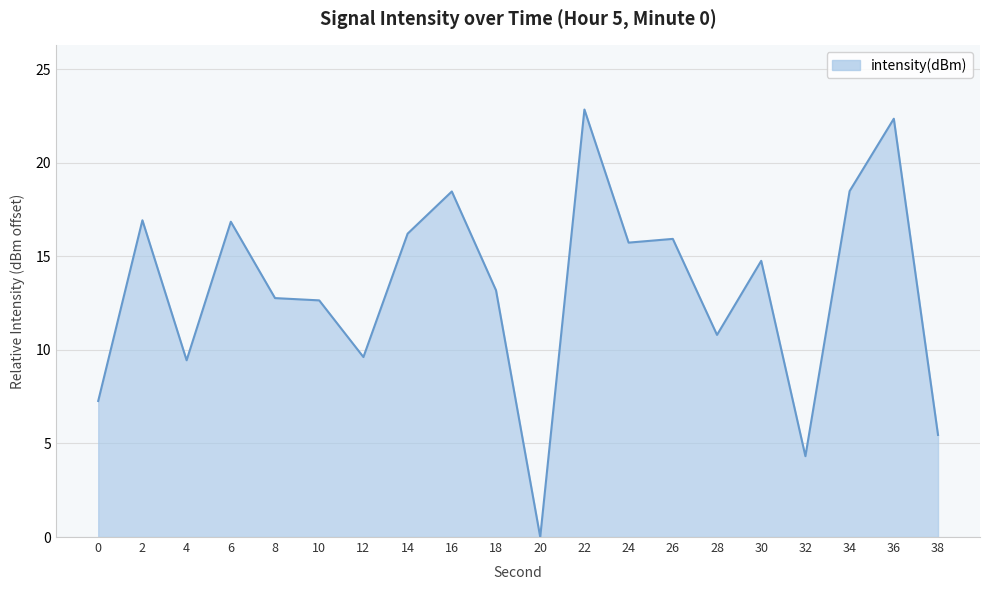

The value at 4 is 4.9. True or false?

False